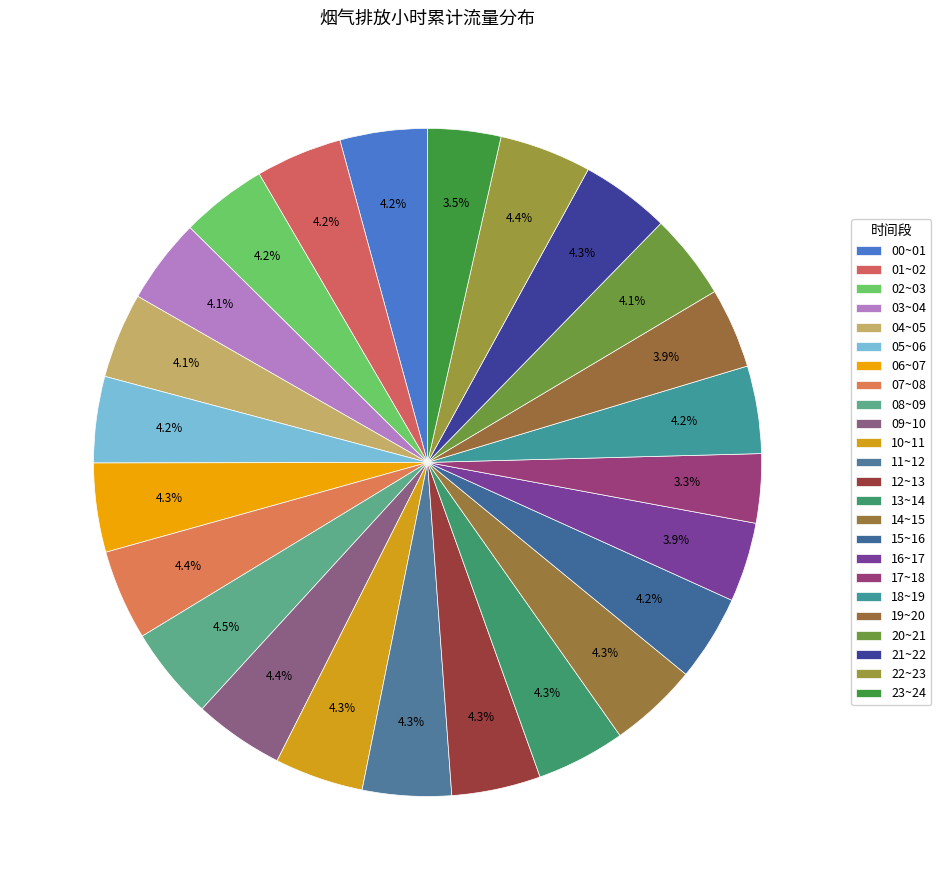

Which slice is the smallest?

17~18